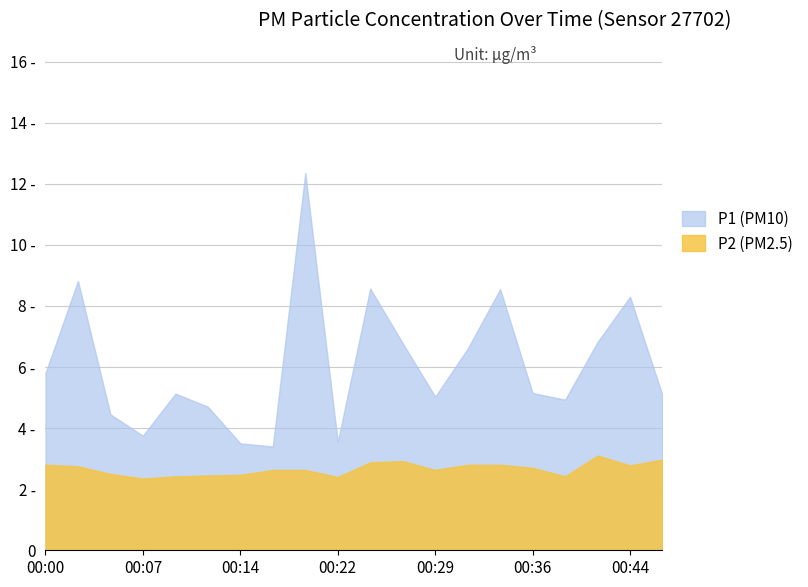

Where does the P1 series first go above 5?

00:00